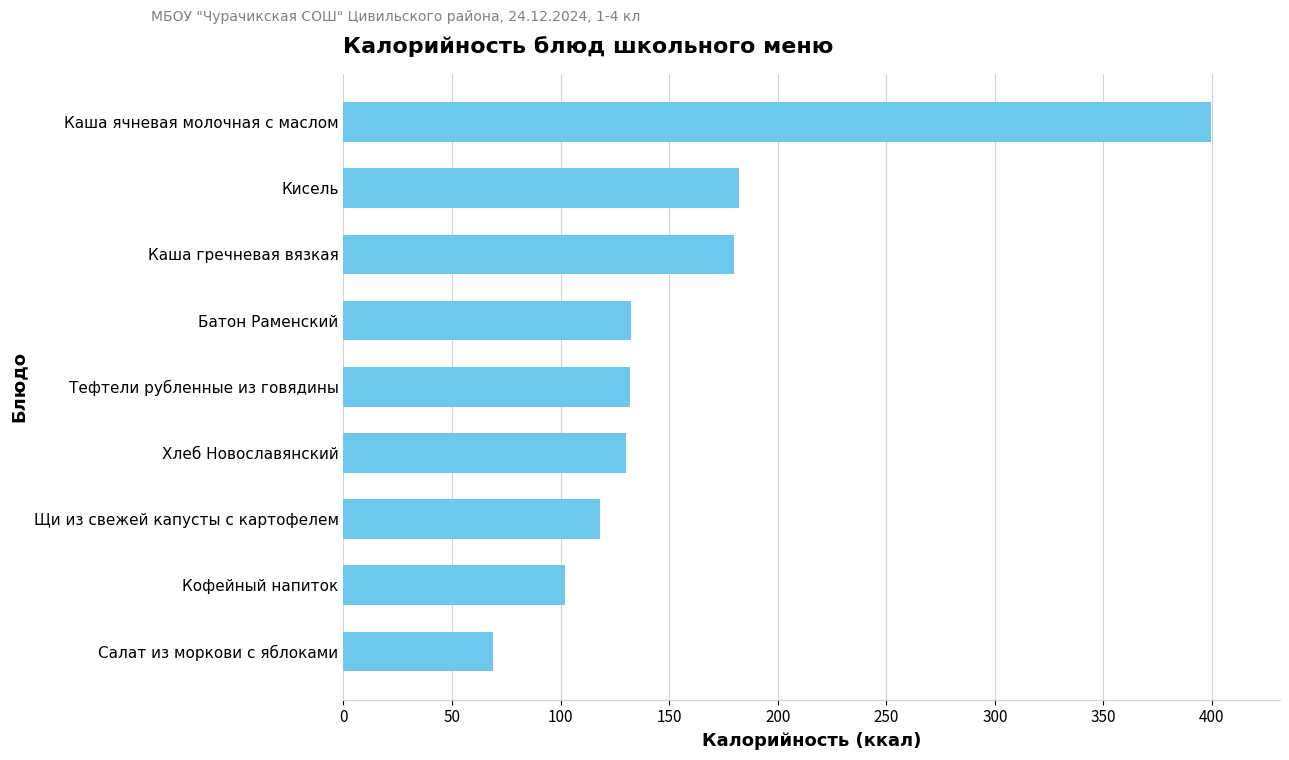

How many data points are less than 132?

4